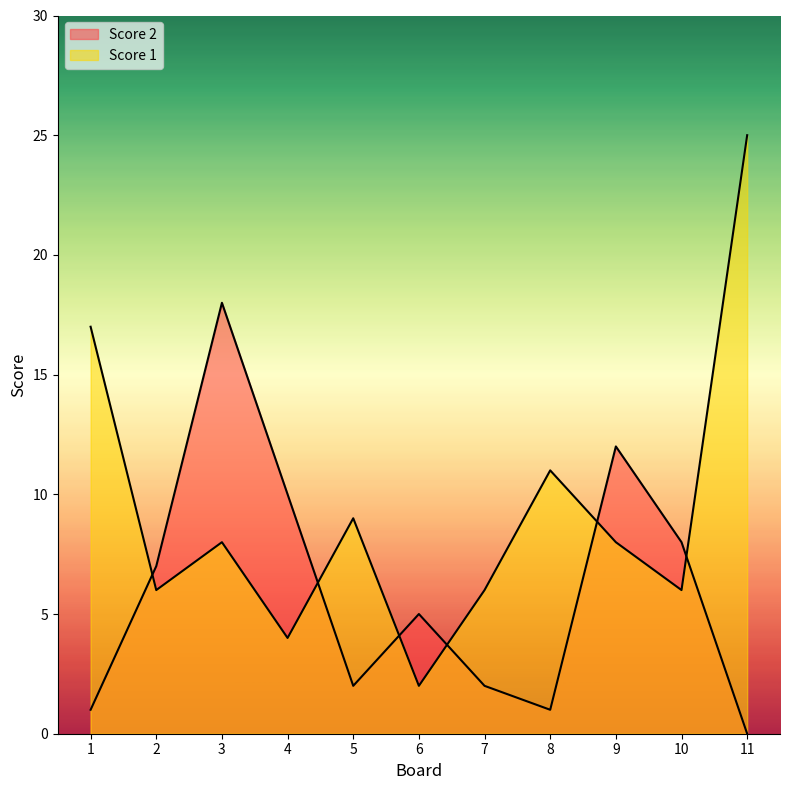

True or false: Score 1 has a value of 8 at 7.

False